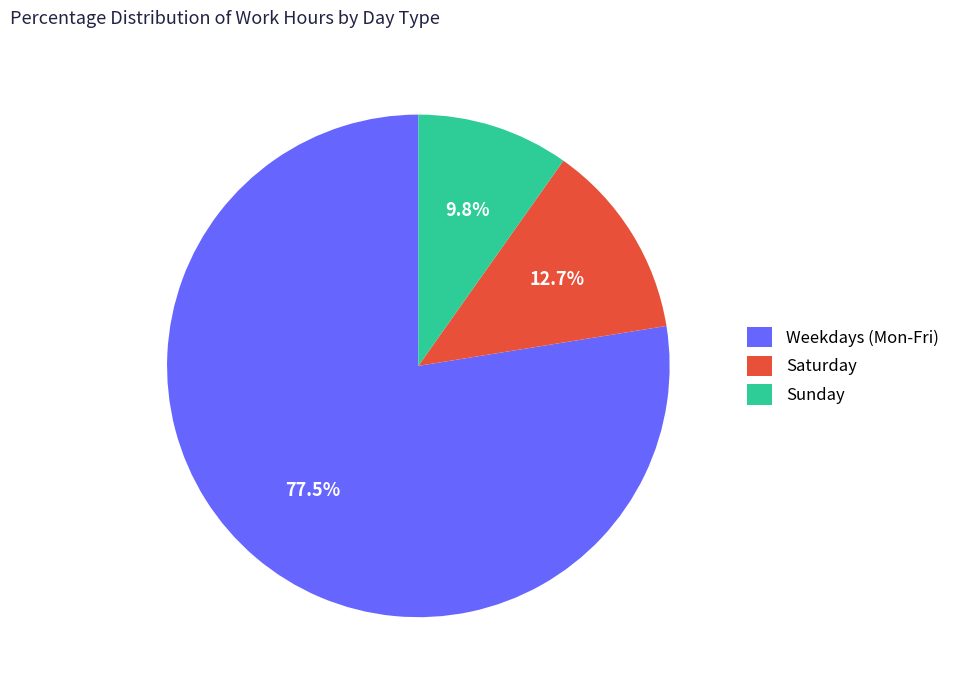

Combined, do Saturday and Weekdays (Mon-Fri) account for over 50%?

Yes